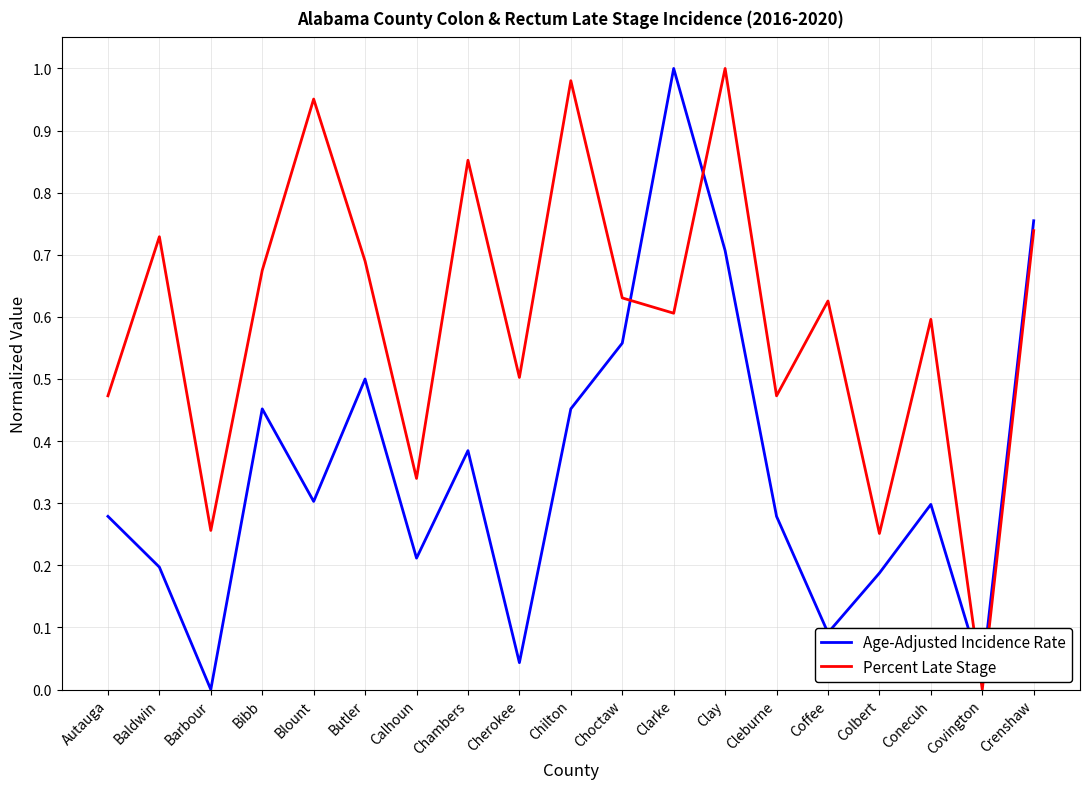

What position from the right is Chilton?

10